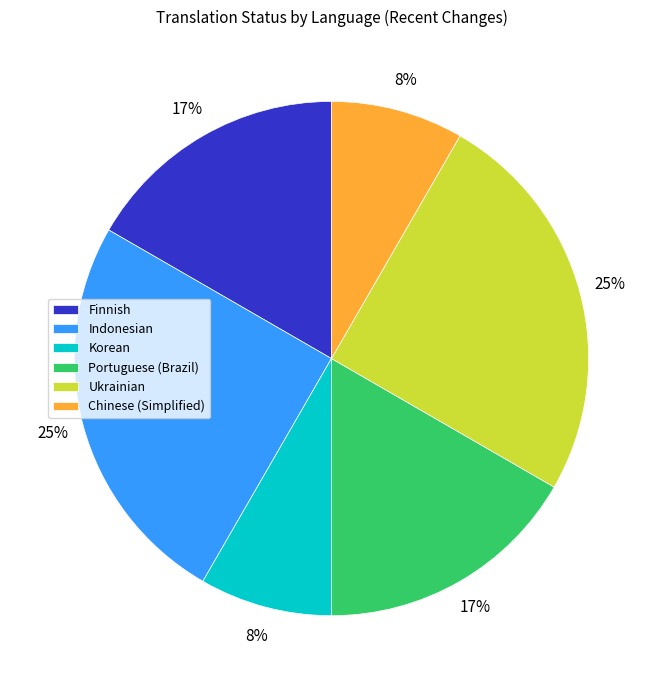

Do Finnish and Indonesian together represent more than half of the pie?

No